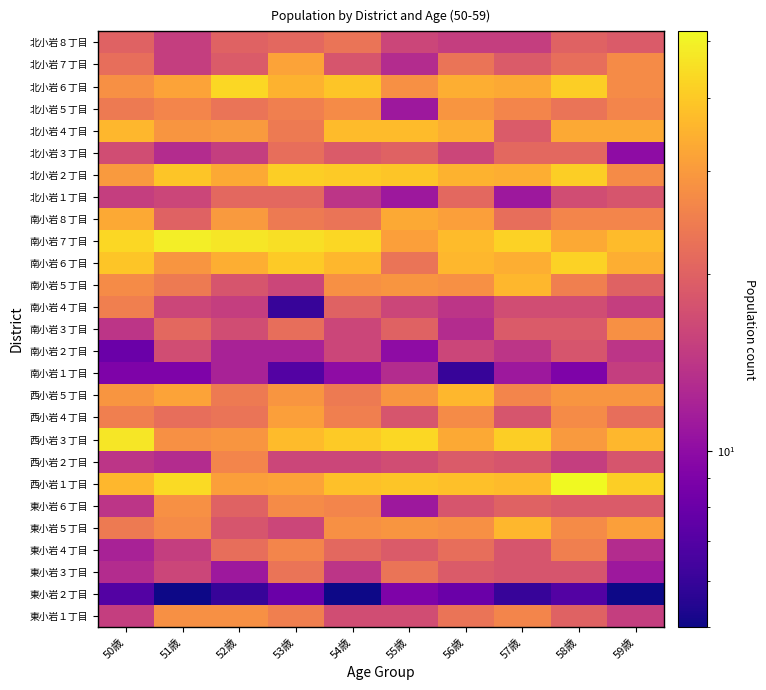

The 北小岩６丁目 series shows 33 at 7. True or false?

True